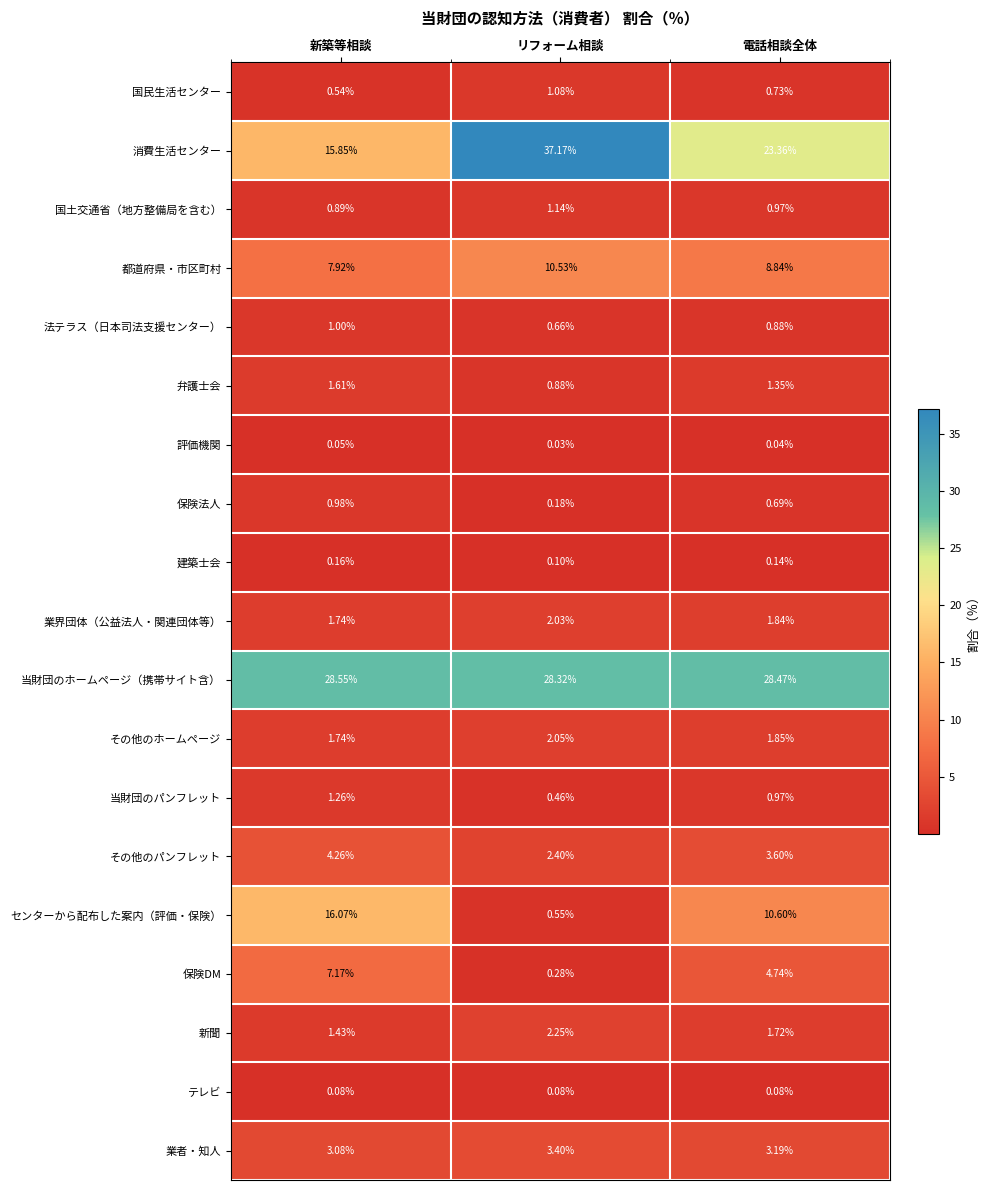

Between リフォーム相談 and 電話相談全体, which series saw the biggest shift?

消費生活センター